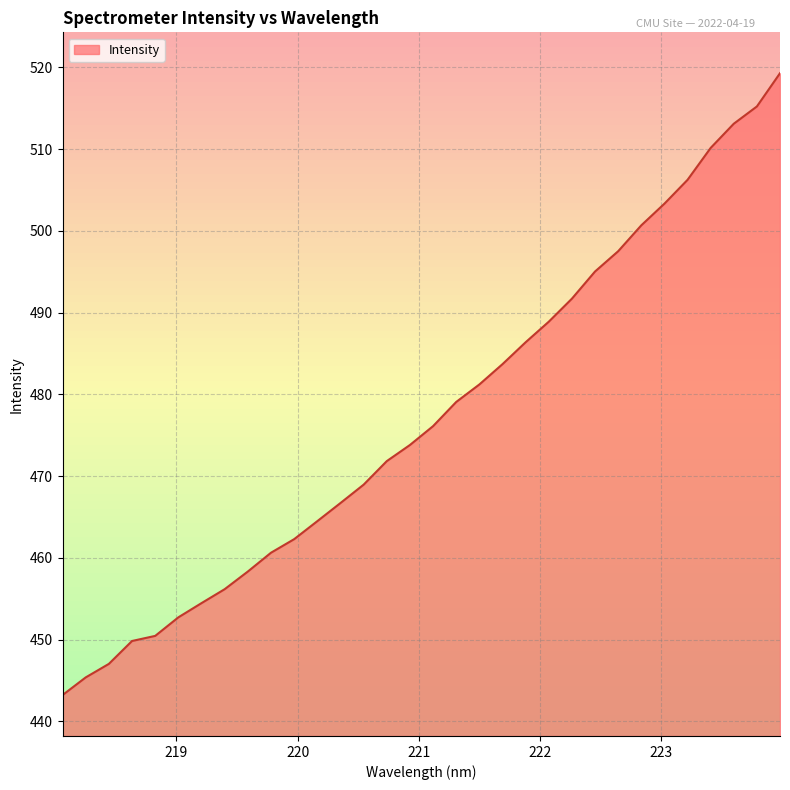

What is the greatest value displayed?

519.3